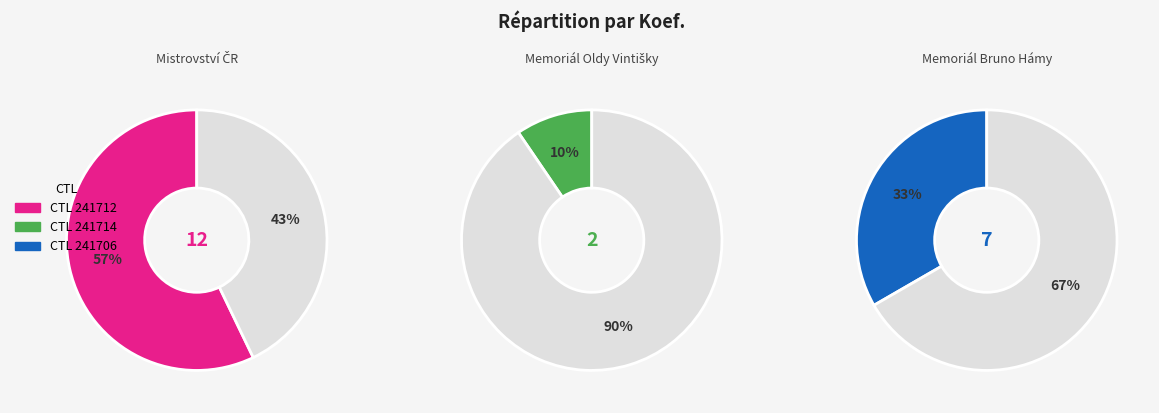

To the nearest percent, what is the combined percentage of 241706 and 241714?

43%